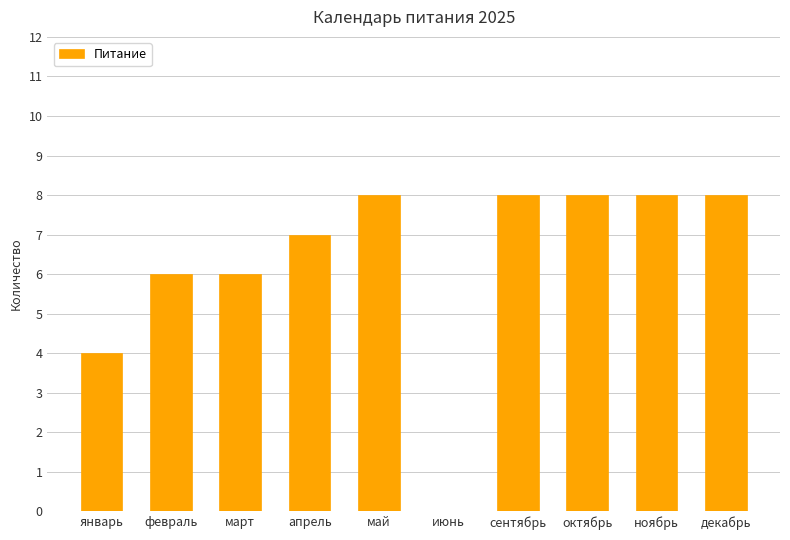

What value does the data have at май?

8